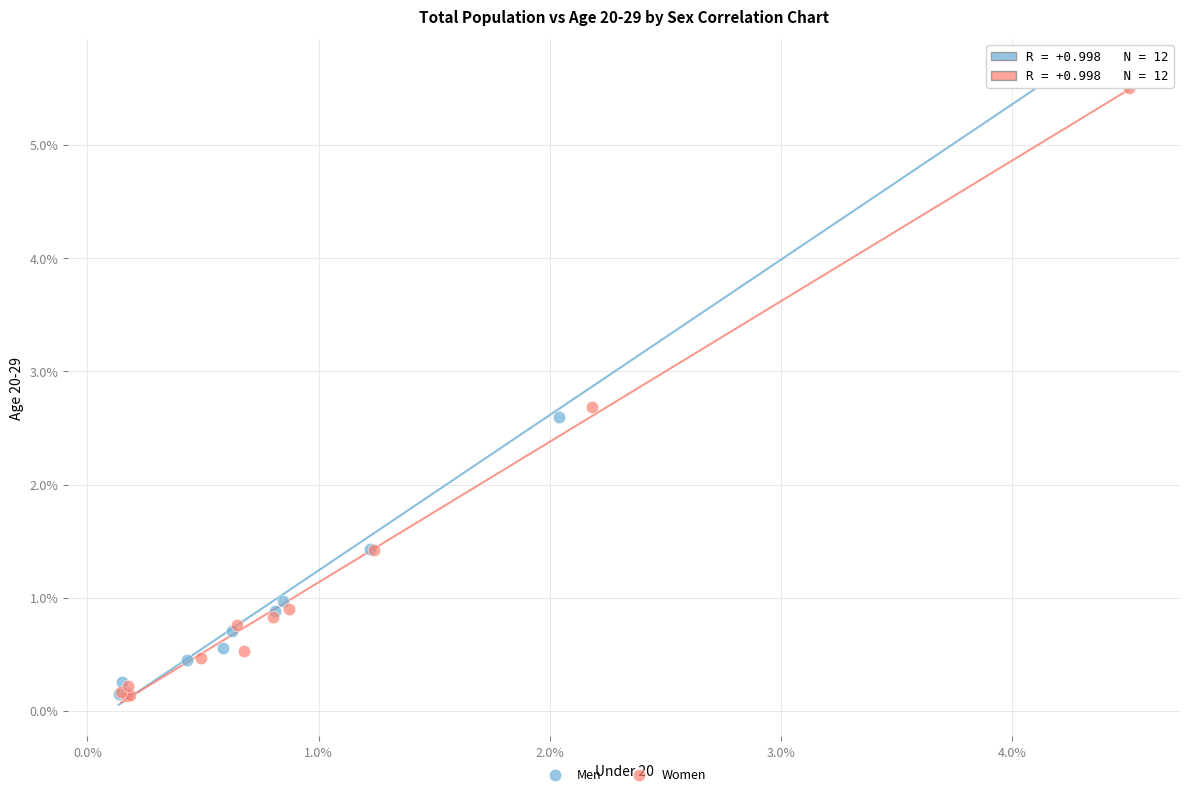

Which series has the widest spread of Y values?

Men